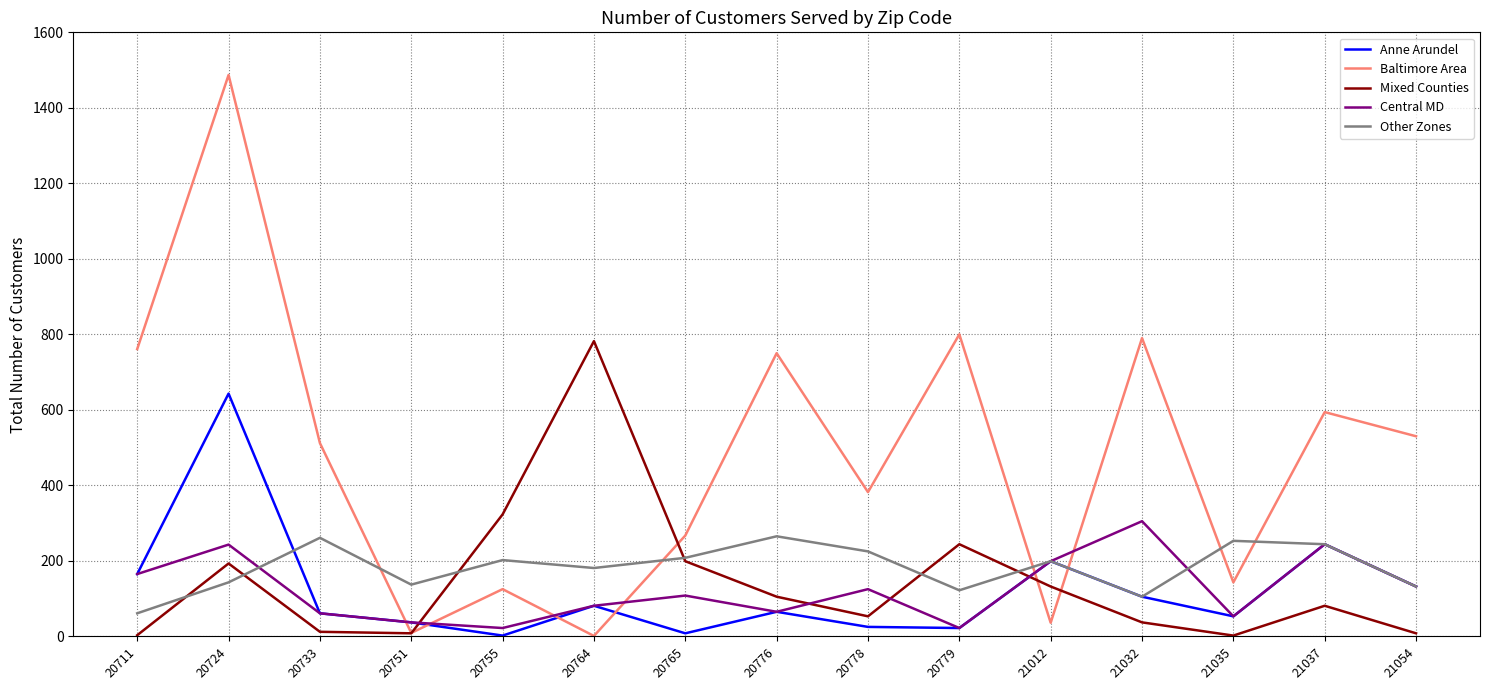

How many intersections are there between Mixed Counties and Central MD?

4